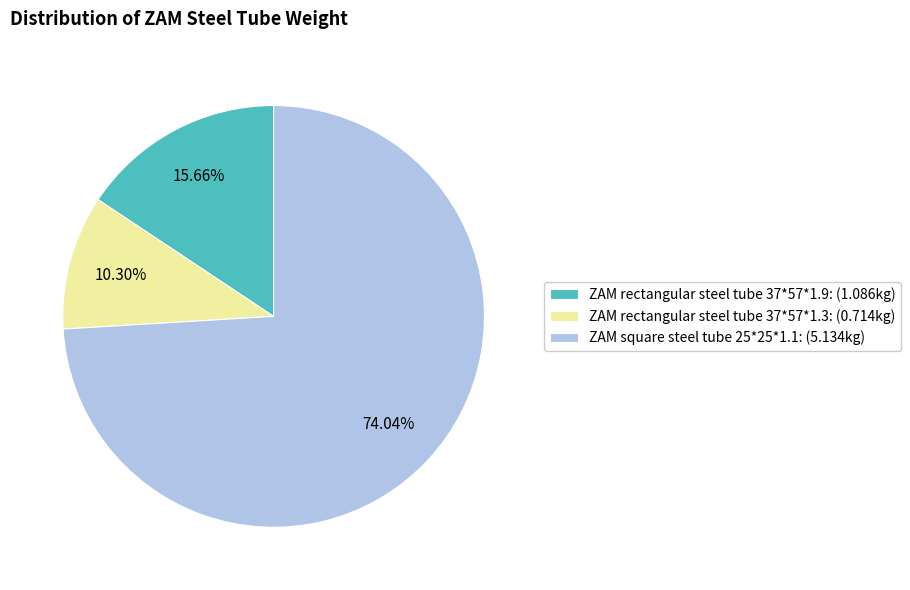

To the nearest percent, what is the average slice percentage?

33%